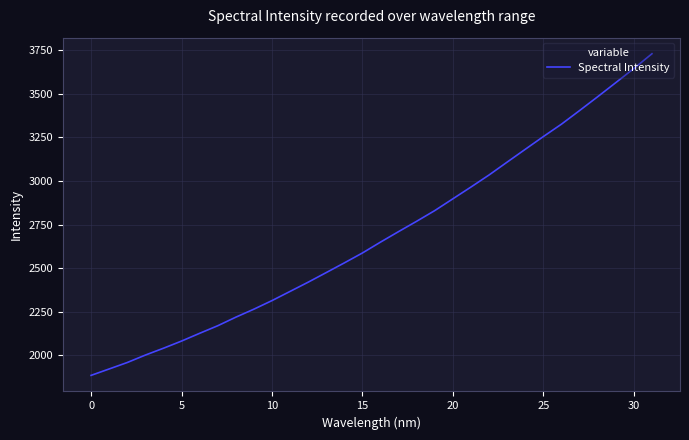

Count the number of data series in this chart.

1